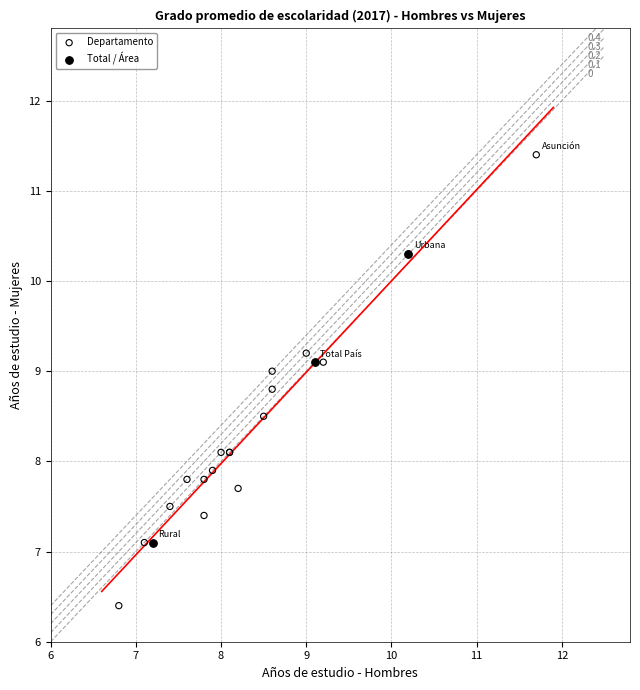

Which series contains the highest Y value?

Departamento